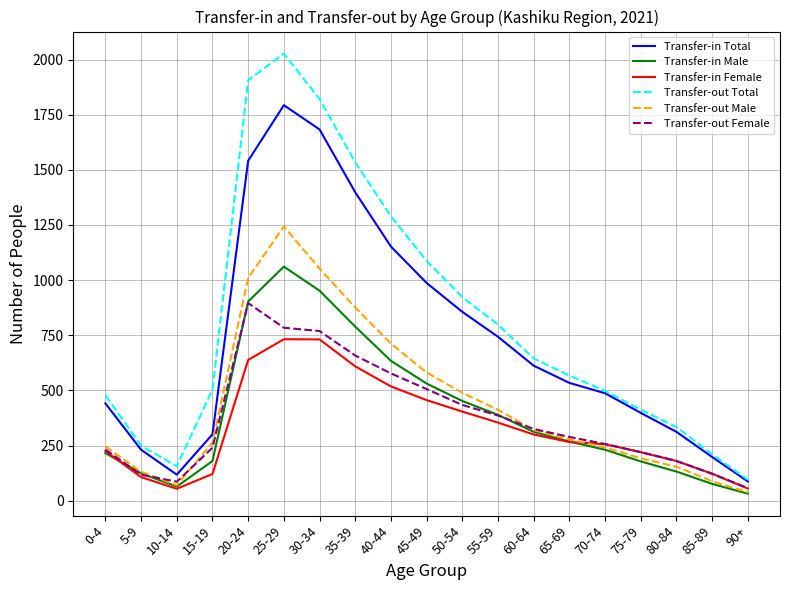

Rank the series by their maximum value, from lowest to highest.

Transfer-in Female, Transfer-out Female, Transfer-in Male, Transfer-out Male, Transfer-in Total, Transfer-out Total